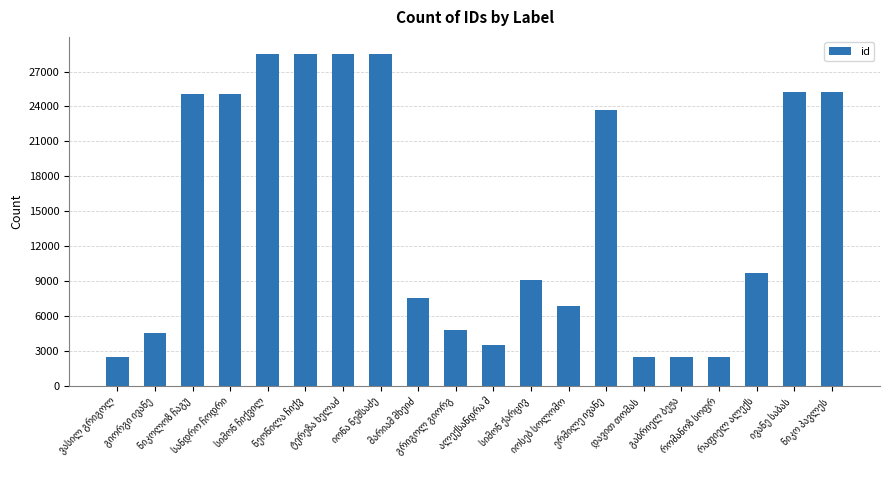

What is the maximum value shown in the chart?

28549